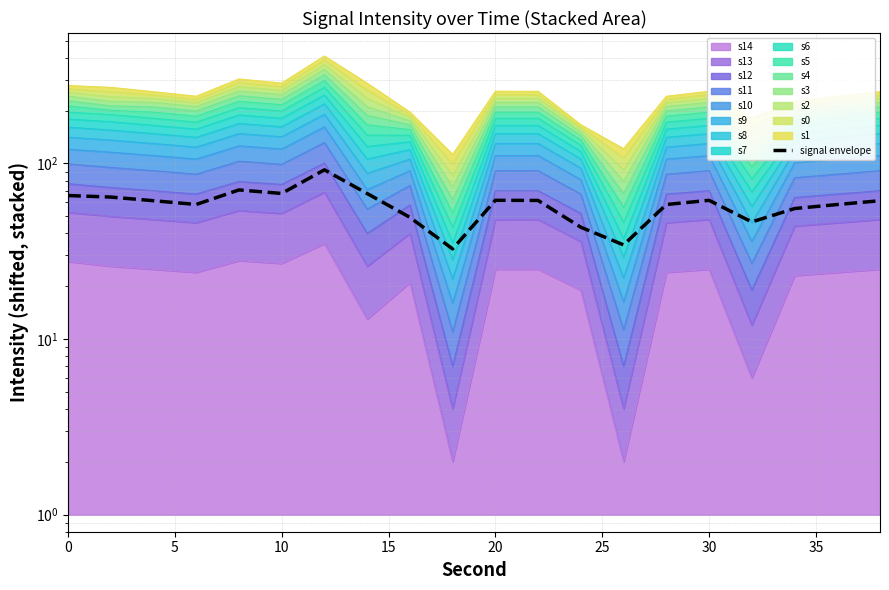

What is the approximate value at 20?

61.7